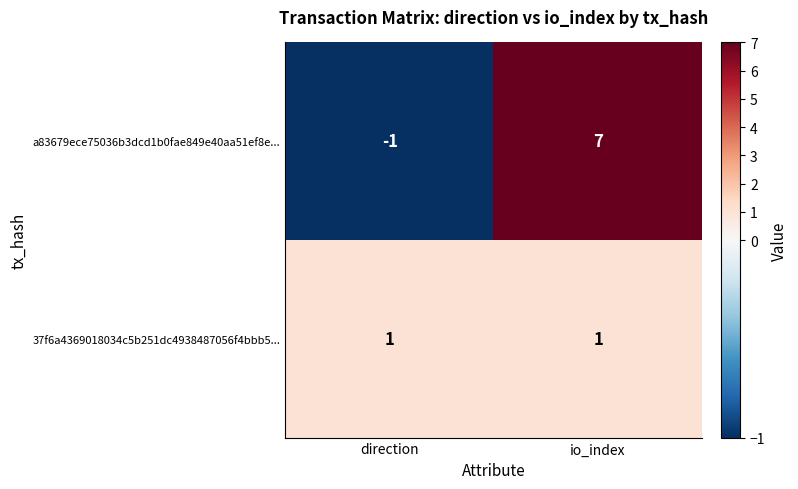

What is the maximum value shown in the chart?

7